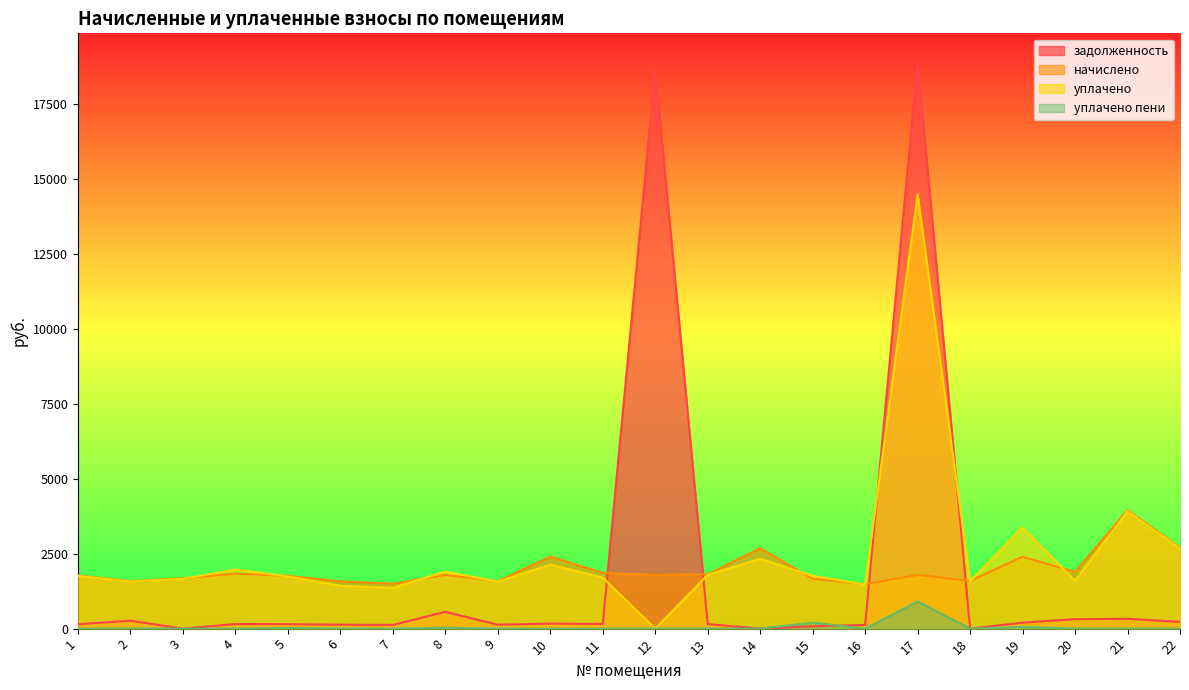

At which category is the sum across all series the highest?

17